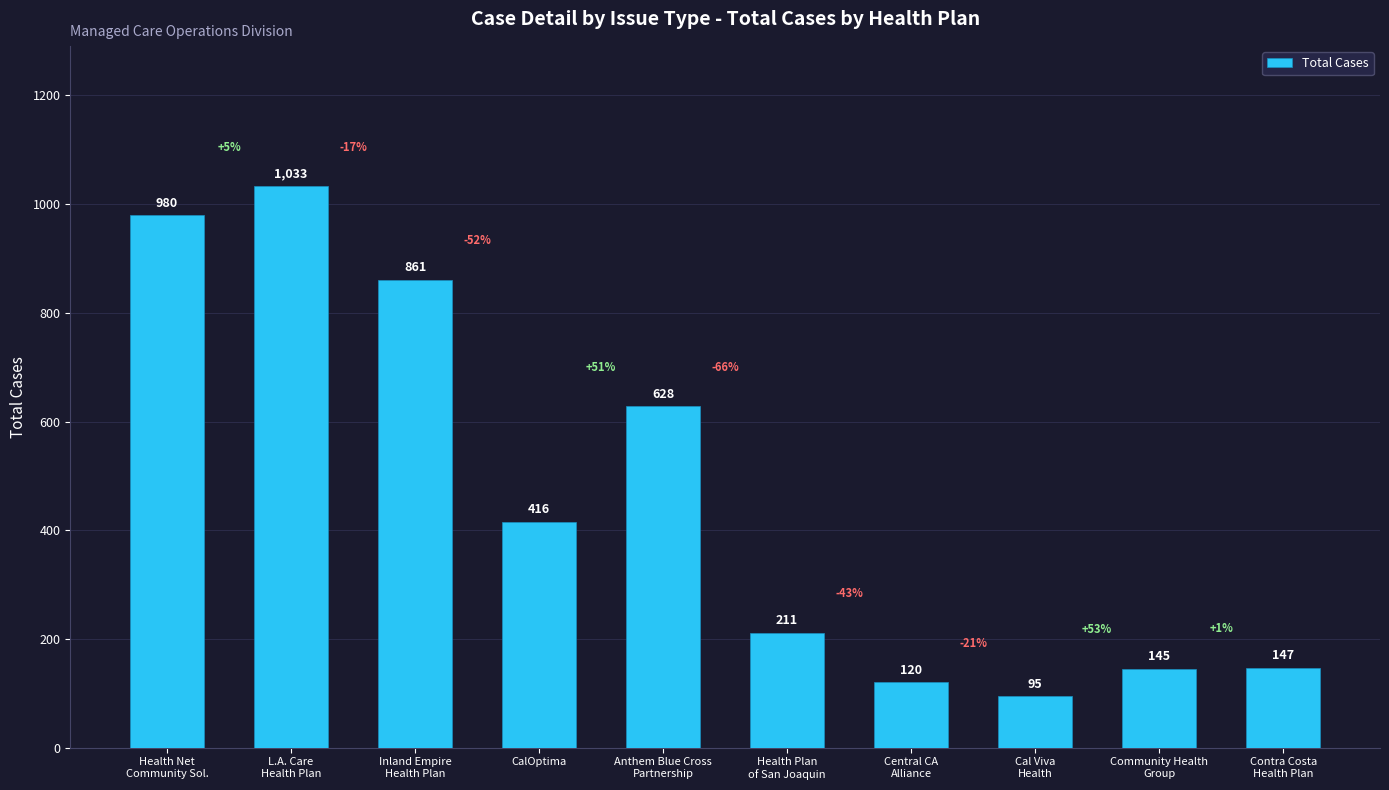

Rank the categories by value from highest to lowest.

L.A. Care
Health Plan, Health Net
Community Sol., Inland Empire
Health Plan, Anthem Blue Cross
Partnership, CalOptima, Health Plan
of San Joaquin, Contra Costa
Health Plan, Community Health
Group, Central CA
Alliance, Cal Viva
Health